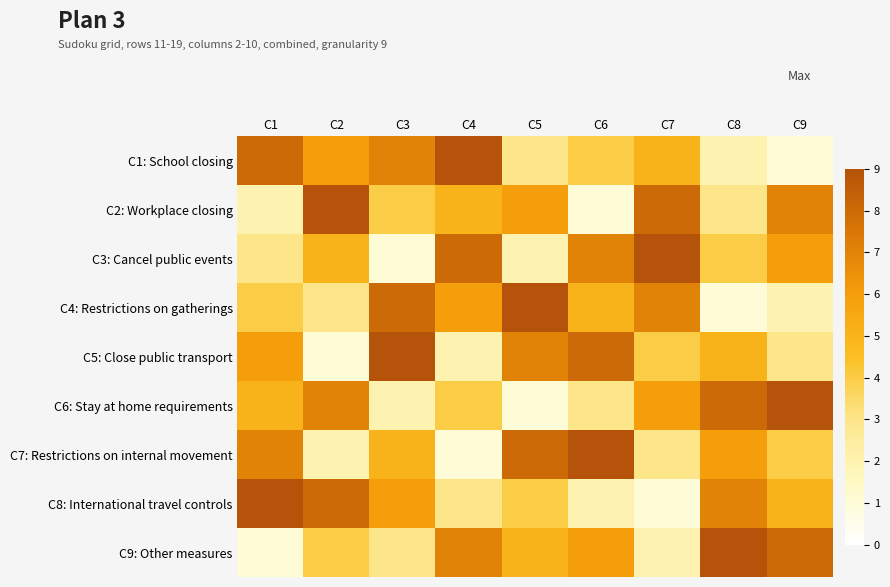

Reading left to right, transcribe all the data shown in this chart.

C1: School closing: C1=8	C2=6	C3=7	C4=9	C5=3	C6=4	C7=5	C8=2	C9=1
C2: Workplace closing: C1=2	C2=9	C3=4	C4=5	C5=6	C6=1	C7=8	C8=3	C9=7
C3: Cancel public events: C1=3	C2=5	C3=1	C4=8	C5=2	C6=7	C7=9	C8=4	C9=6
C4: Restrictions on gatherings: C1=4	C2=3	C3=8	C4=6	C5=9	C6=5	C7=7	C8=1	C9=2
C5: Close public transport: C1=6	C2=1	C3=9	C4=2	C5=7	C6=8	C7=4	C8=5	C9=3
C6: Stay at home requirements: C1=5	C2=7	C3=2	C4=4	C5=1	C6=3	C7=6	C8=8	C9=9
C7: Restrictions on internal movement: C1=7	C2=2	C3=5	C4=1	C5=8	C6=9	C7=3	C8=6	C9=4
C8: International travel controls: C1=9	C2=8	C3=6	C4=3	C5=4	C6=2	C7=1	C8=7	C9=5
C9: Other measures: C1=1	C2=4	C3=3	C4=7	C5=5	C6=6	C7=2	C8=9	C9=8